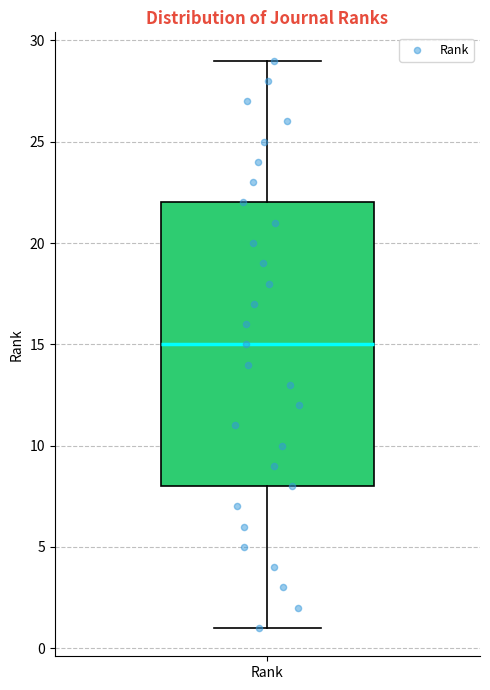

Where is the upper edge of the box for Rank on the y-axis? The values are not printed on the chart, so give them approximately, as read against the axis.

22